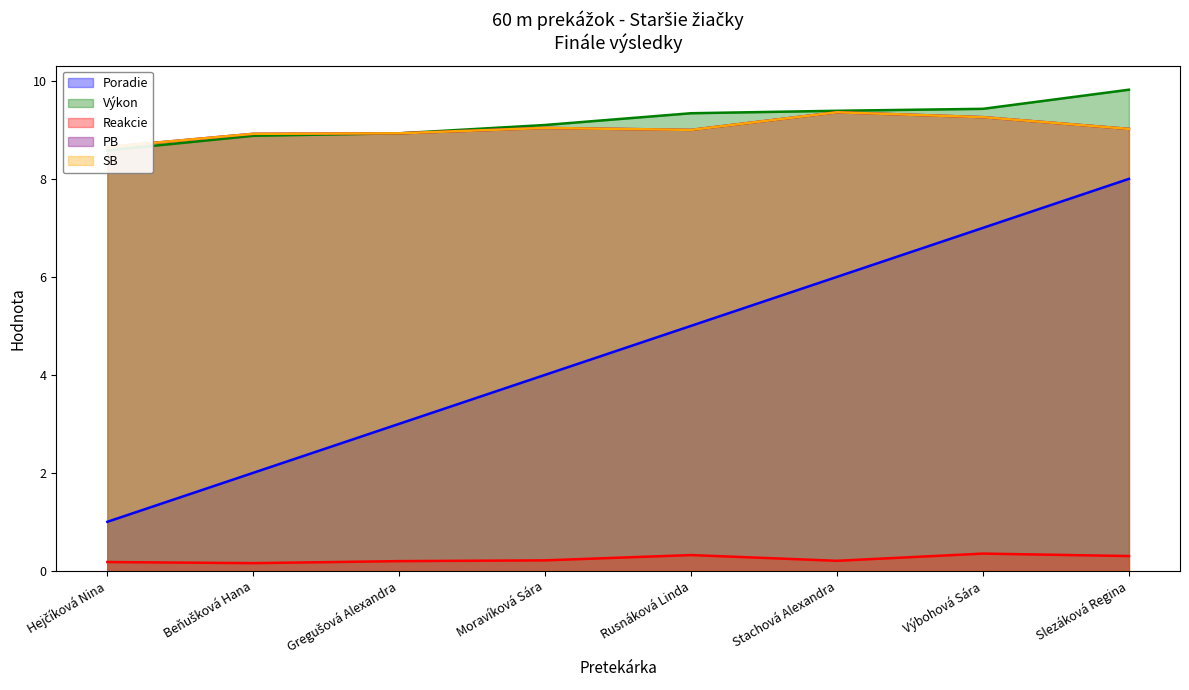

What is the label of the 4th point from the left?

Moravíková Sára